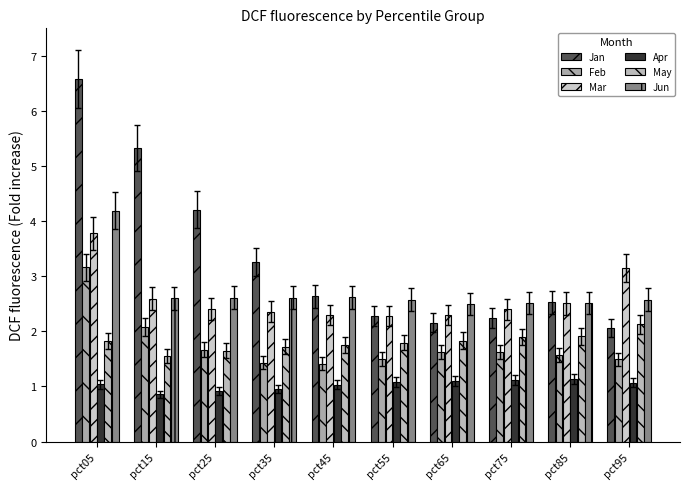

What is the difference between the maximum and minimum values in the Feb series?

1.7